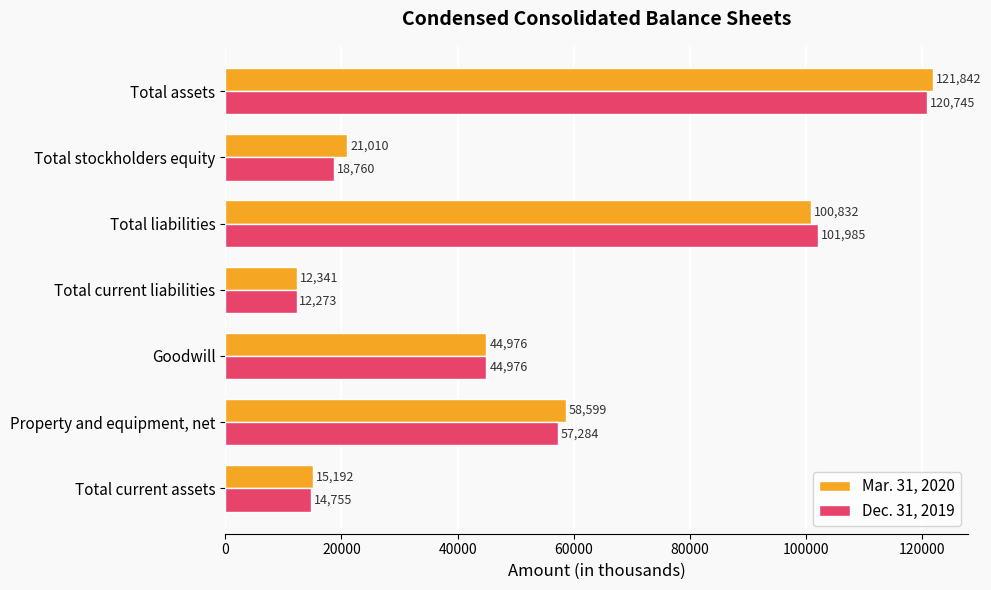

How many categories are shown in the chart?

7